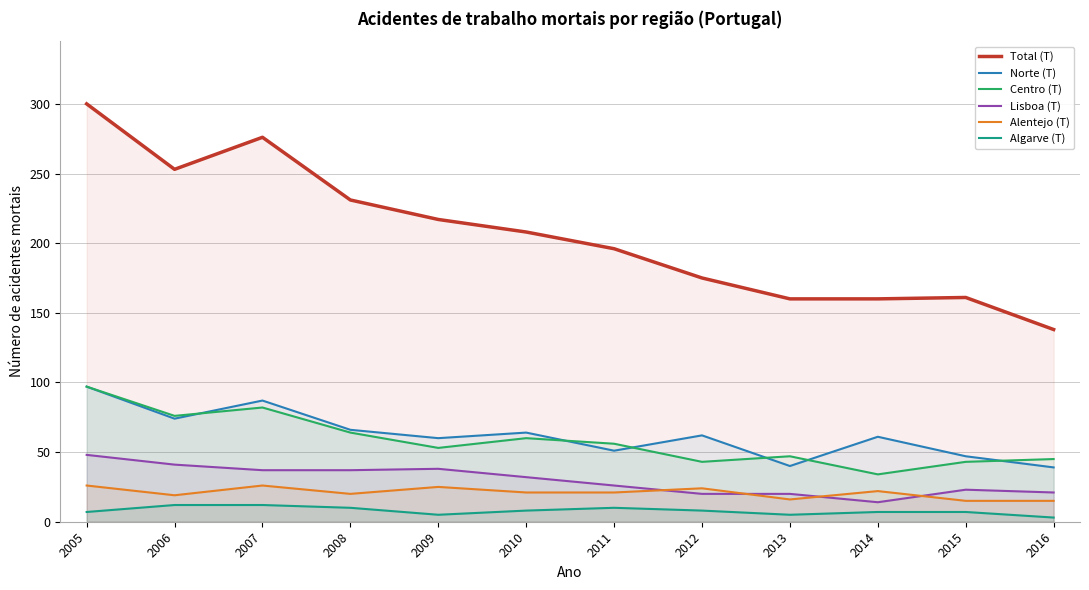

True or false: Alentejo (T) and Centro (T) intersect in this chart.

False